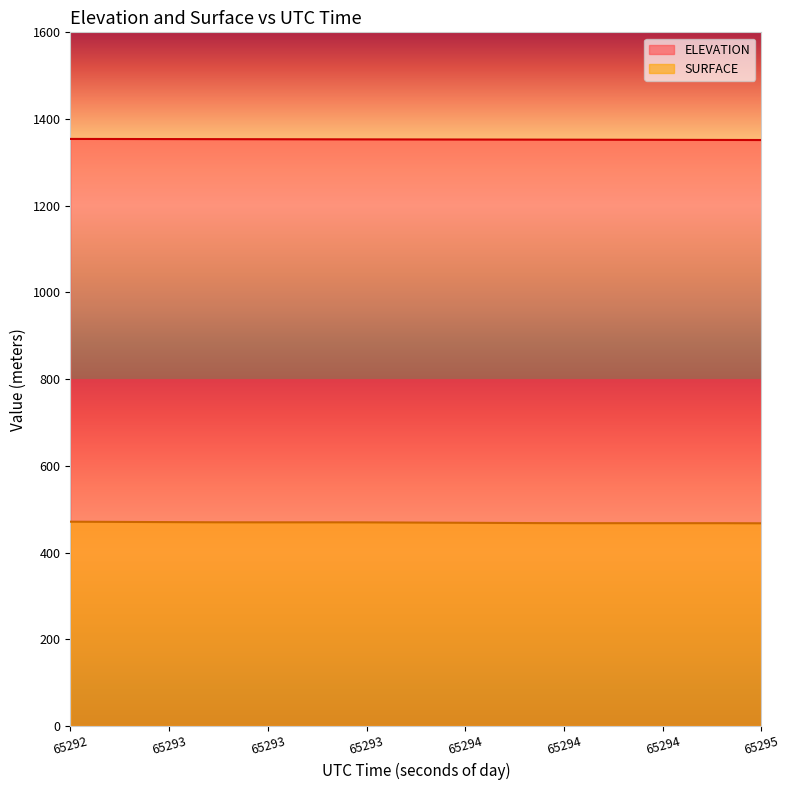

True or false: SURFACE has more than 0 interior local peaks.

False